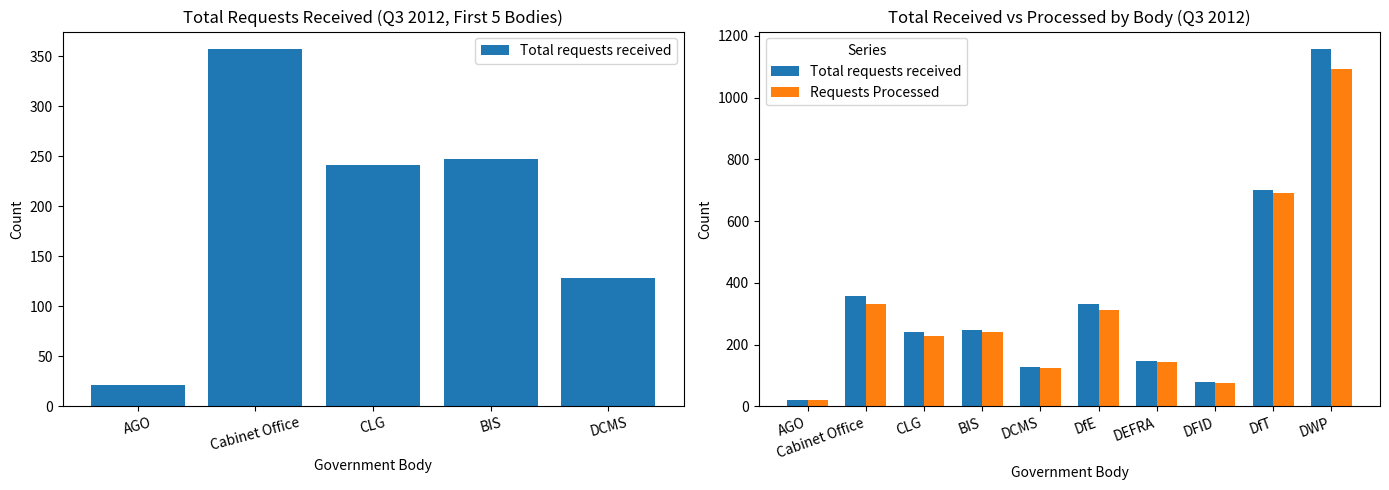

Where does the Requests Processed series first go above 241?

Cabinet Office